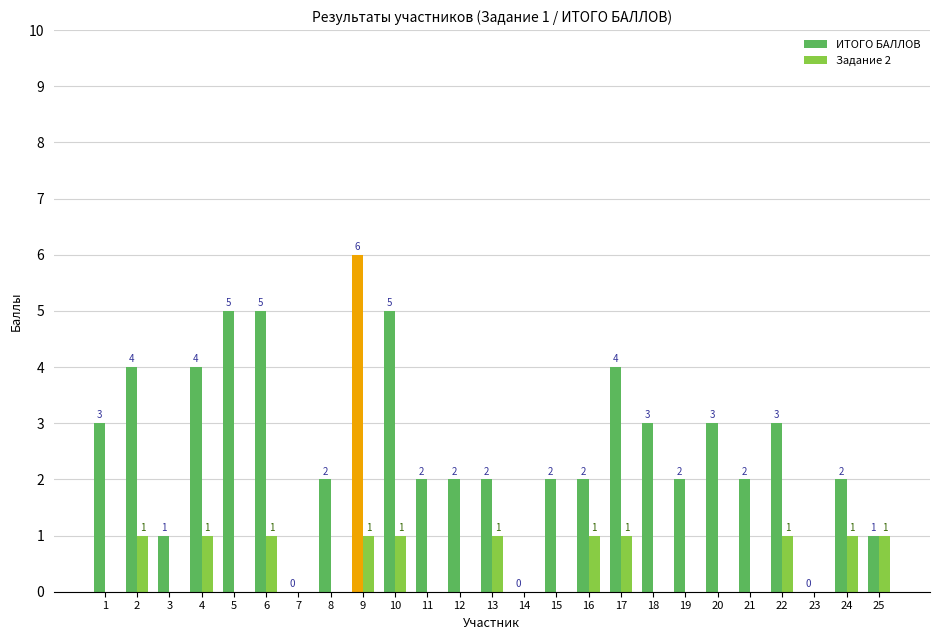

The value of ИТОГО БАЛЛОВ at 10 is 5. True or false?

True